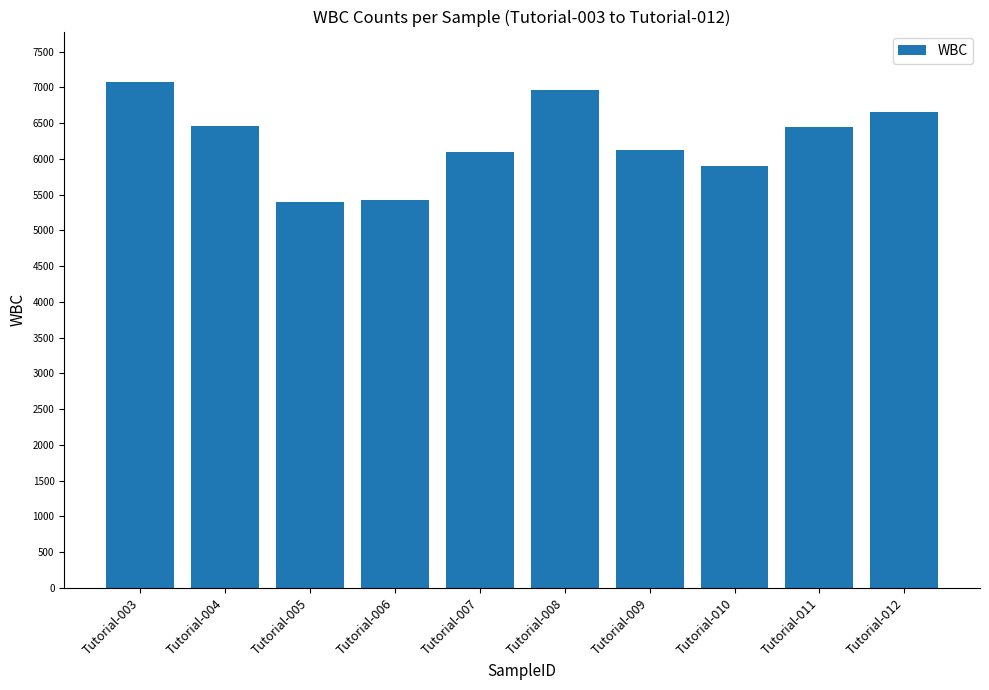

Read the value at Tutorial-006, to the nearest 100.

5400